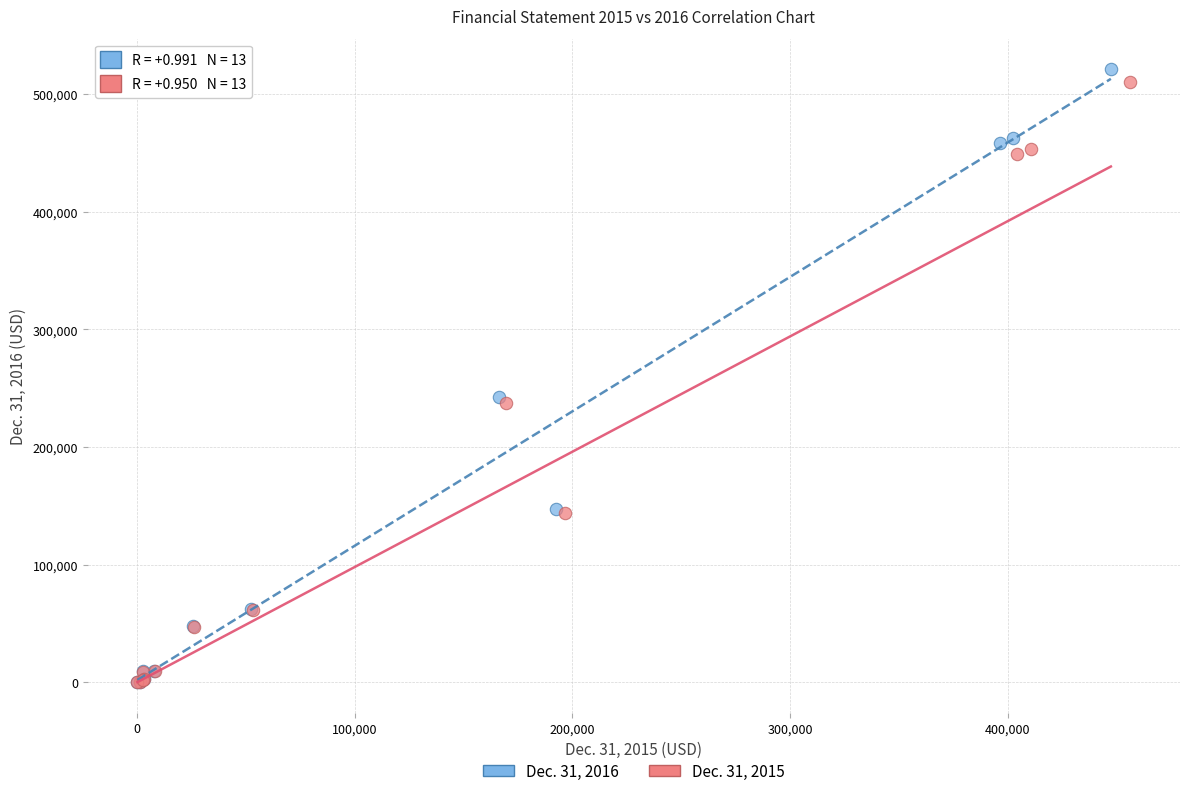

Which series has the widest spread of Y values?

Dec. 31, 2016